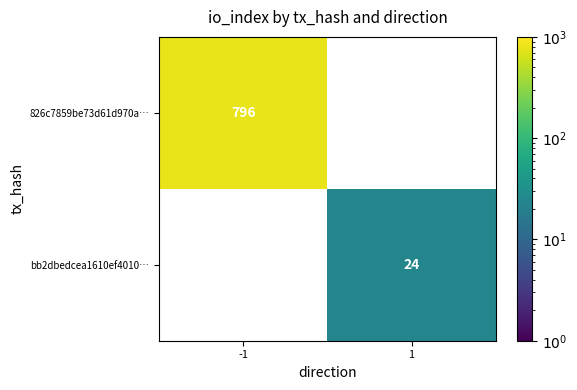

The value of 826c7859be73d61d970a… at -1 is 246. True or false?

False